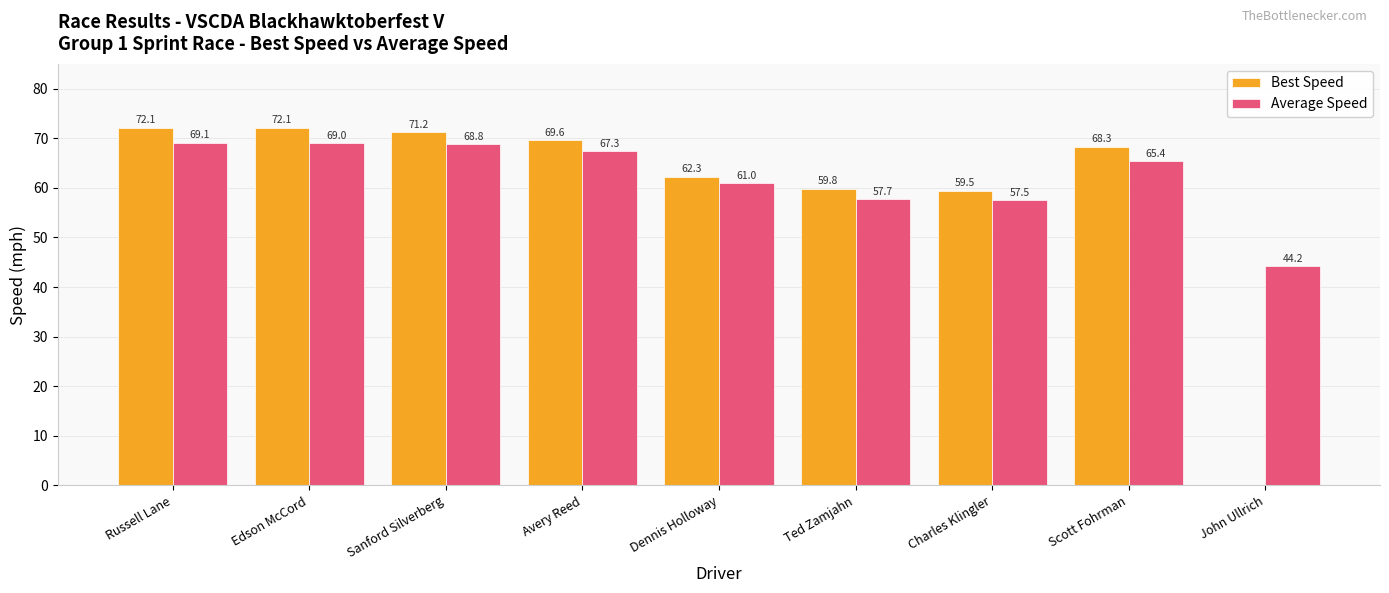

Reading right to left, transcribe all the data shown in this chart.

Best Speed: John Ullrich=0.0	Scott Fohrman=68.3	Charles Klingler=59.5	Ted Zamjahn=59.8	Dennis Holloway=62.3	Avery Reed=69.6	Sanford Silverberg=71.2	Edson McCord=72.1	Russell Lane=72.1
Average Speed: John Ullrich=44.2	Scott Fohrman=65.4	Charles Klingler=57.5	Ted Zamjahn=57.7	Dennis Holloway=61.0	Avery Reed=67.3	Sanford Silverberg=68.8	Edson McCord=69.0	Russell Lane=69.1